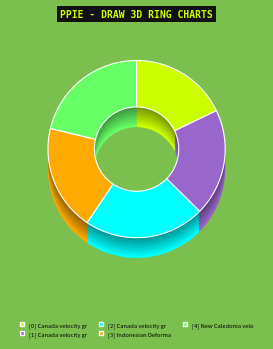

To the nearest percent, what percentage of the pie is Indonesian Deformation Model 2020?

19%